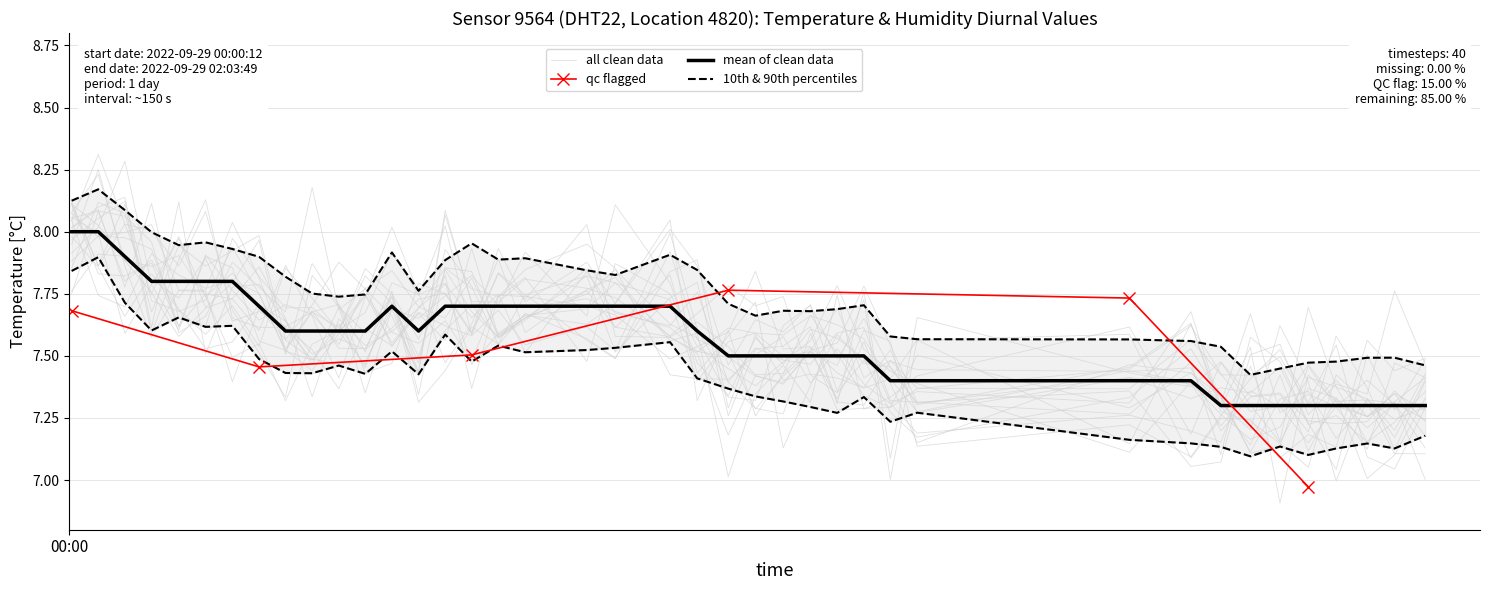

Count the number of categories in the chart.

40